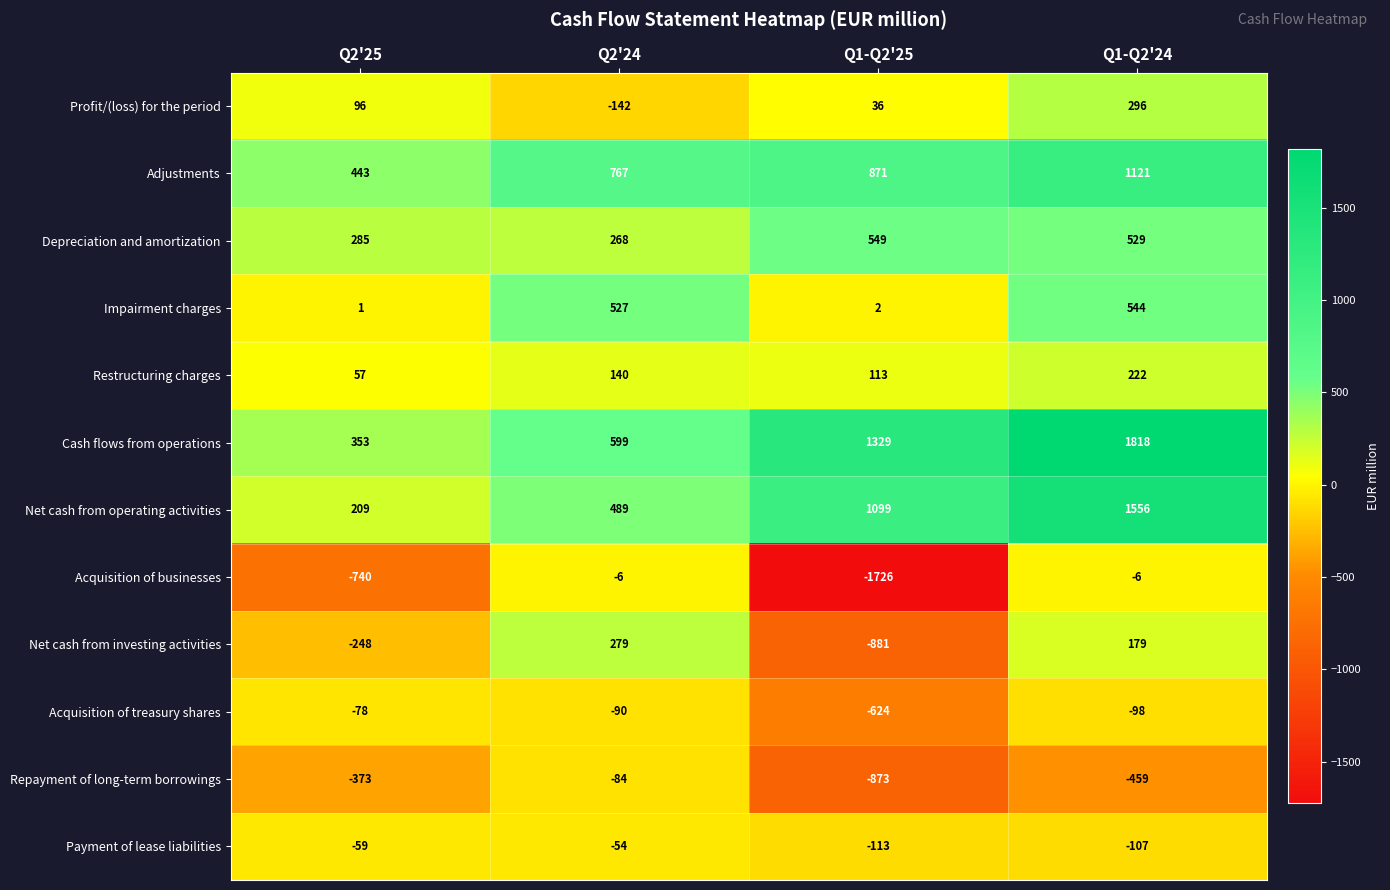

What is the average value of the Acquisition of treasury shares series?

-222